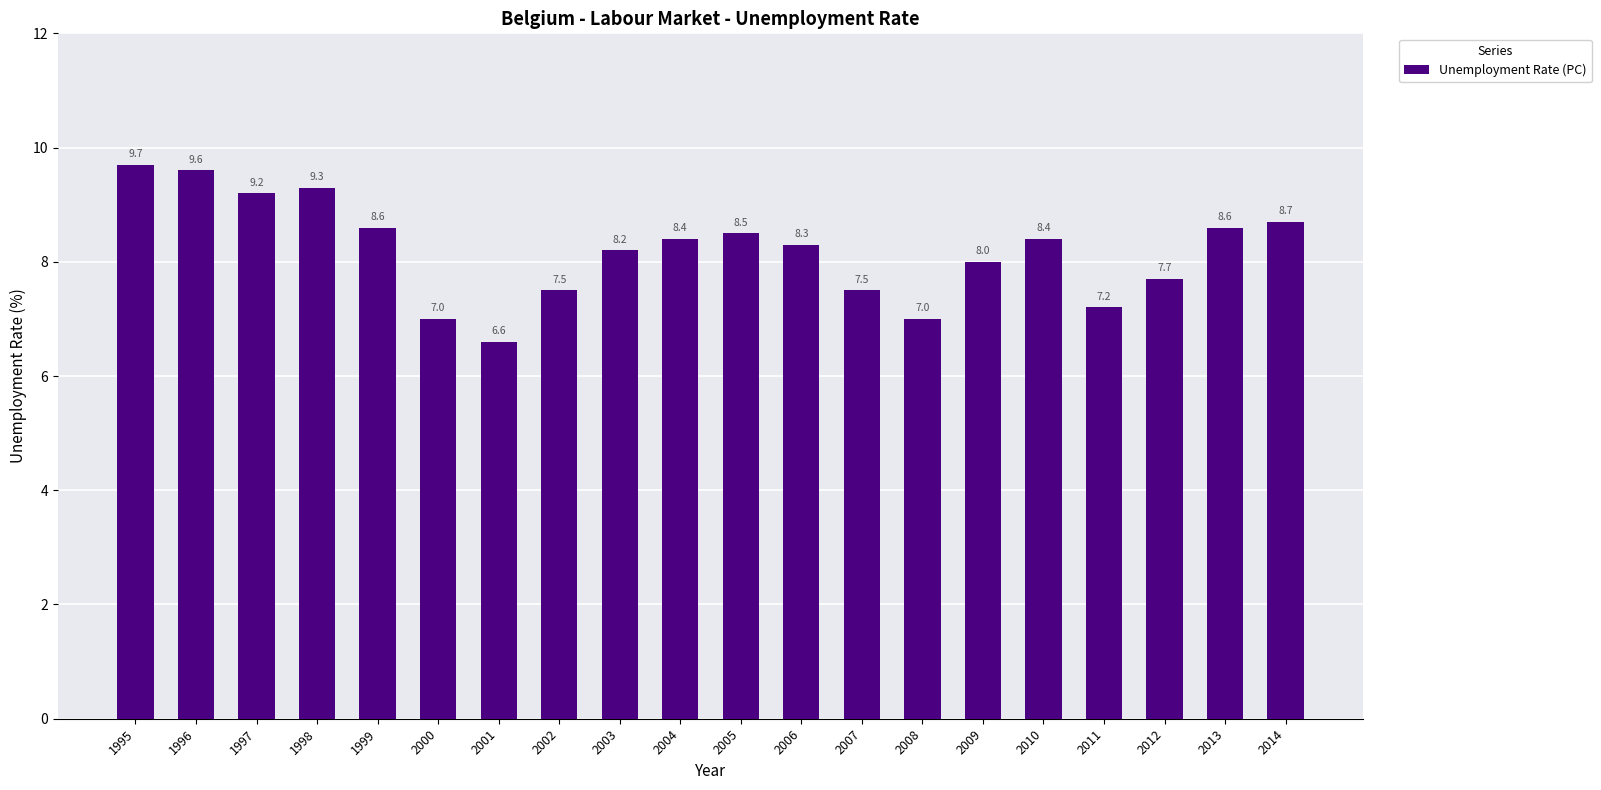

At which category does the chart reach its peak across all series?

1995